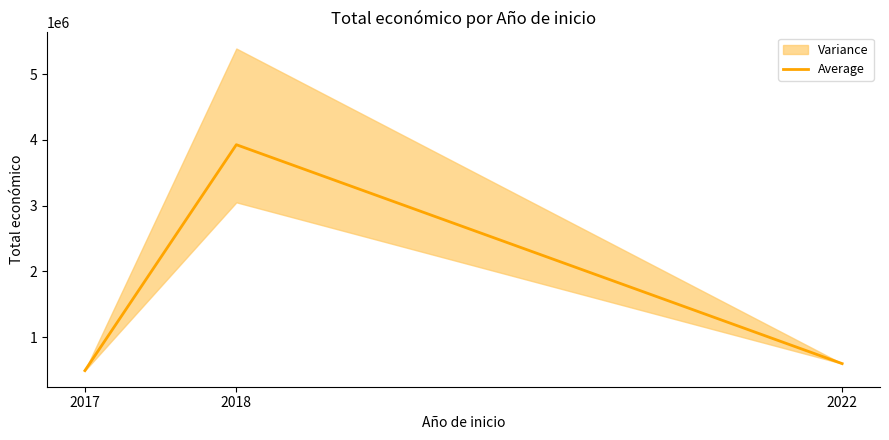

Reading left to right, transcribe all the data shown in this chart.

492343	3928141	599022